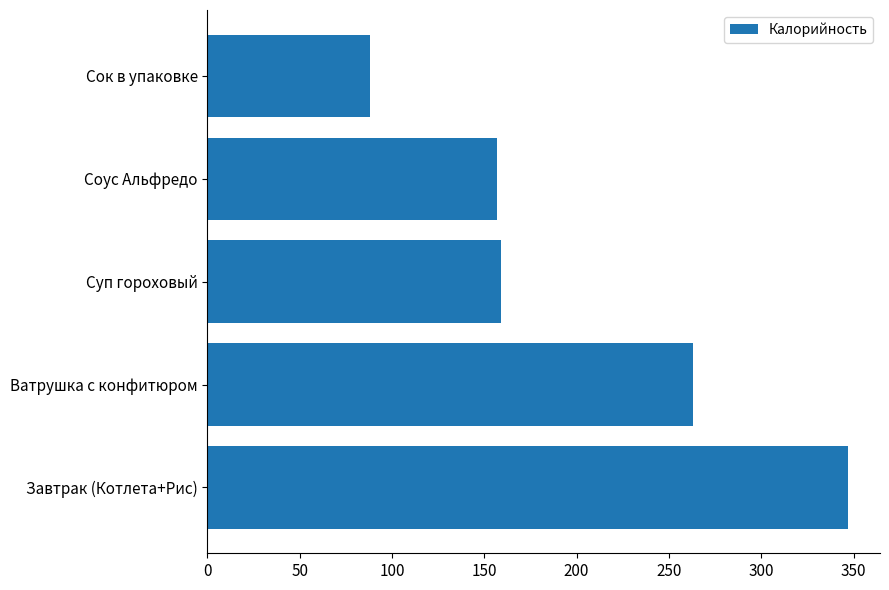

Count the number of data series in this chart.

1